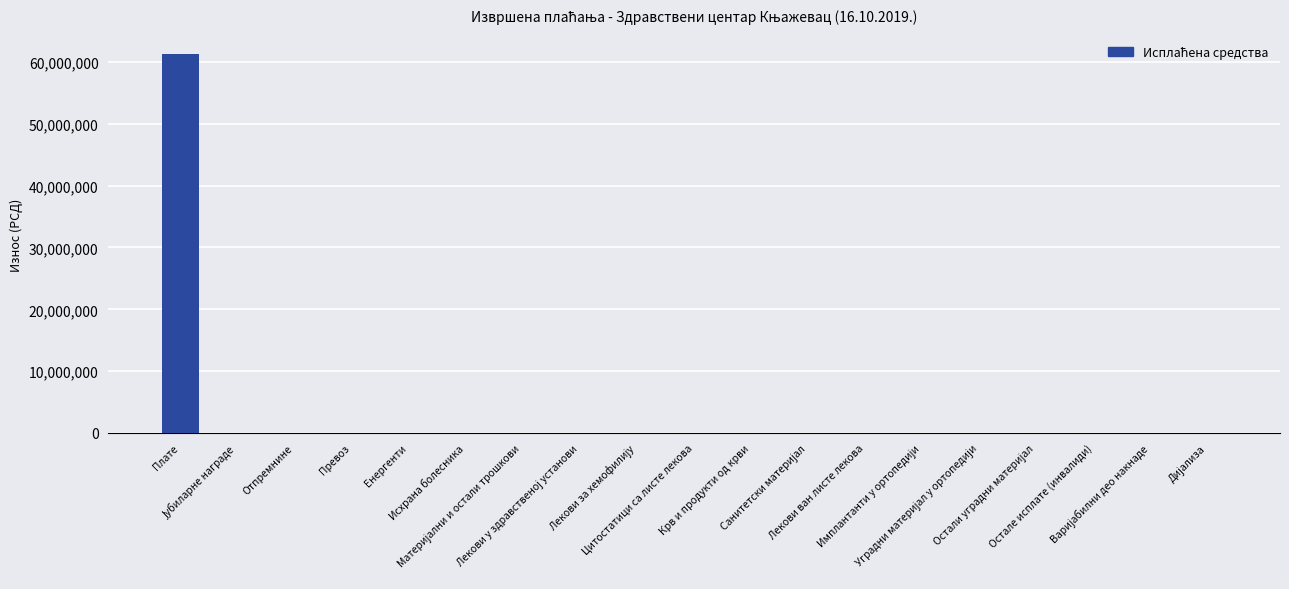

What is the sum of all values?

61322404.2